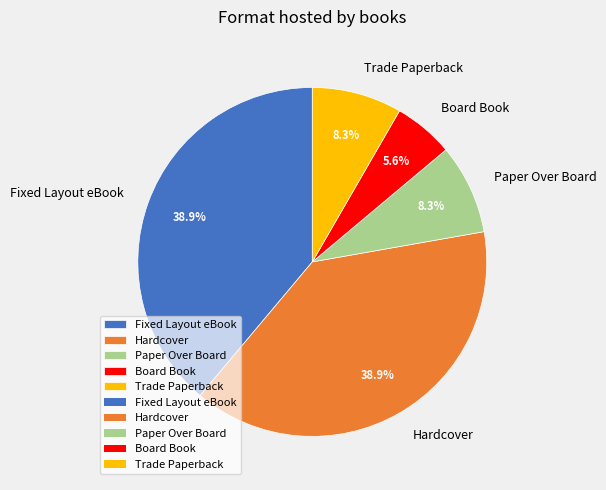

Between Trade Paperback and Fixed Layout eBook, which is larger?

Fixed Layout eBook